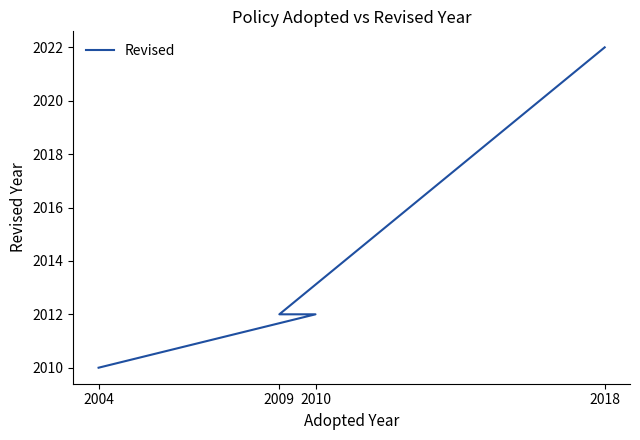

True or false: the data shows 3317 at 2018.

False